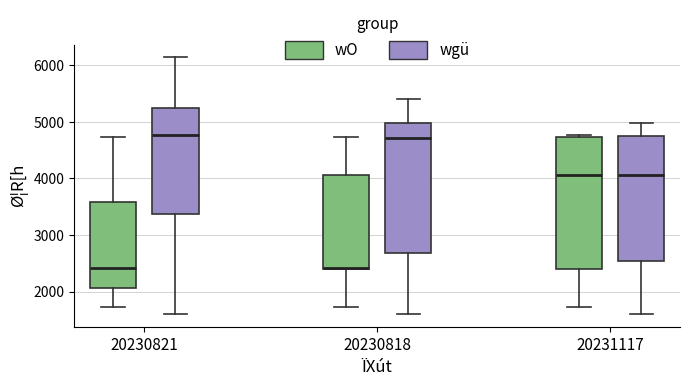

Where does the upper whisker of the box for 20230818 (wO) end on the y-axis? The values are not printed on the chart, so give them approximately, as read against the axis.

4700